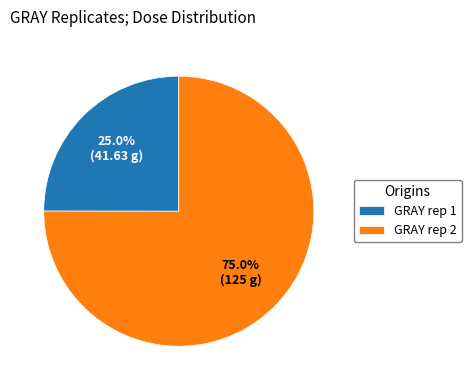

Combined, do GRAY rep 1 and GRAY rep 2 account for over 50%?

Yes